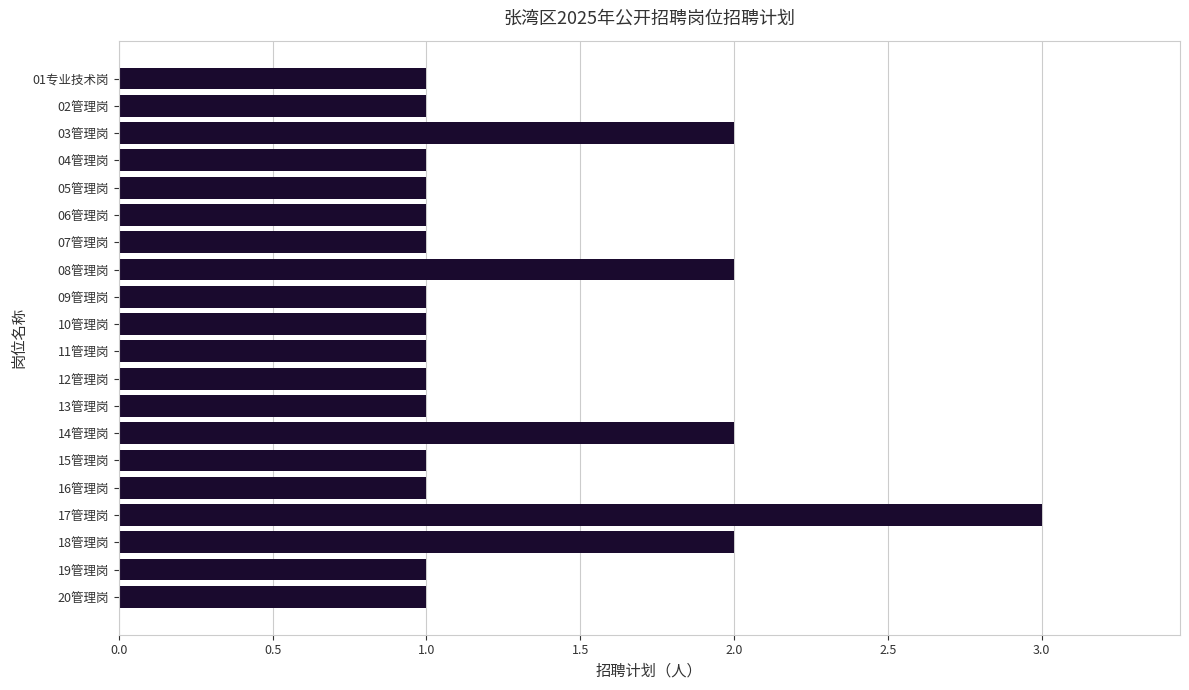

What is the greatest value displayed?

3